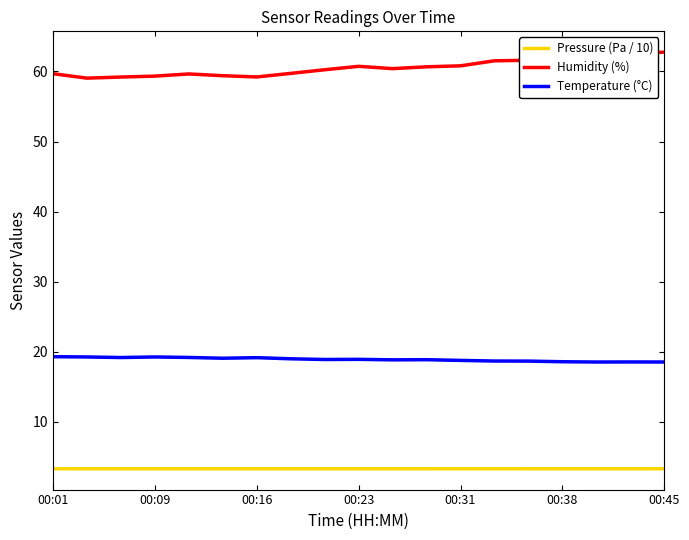

Rank the series by their average value, from highest to lowest.

Humidity (%), Temperature (°C), Pressure (Pa / 10)